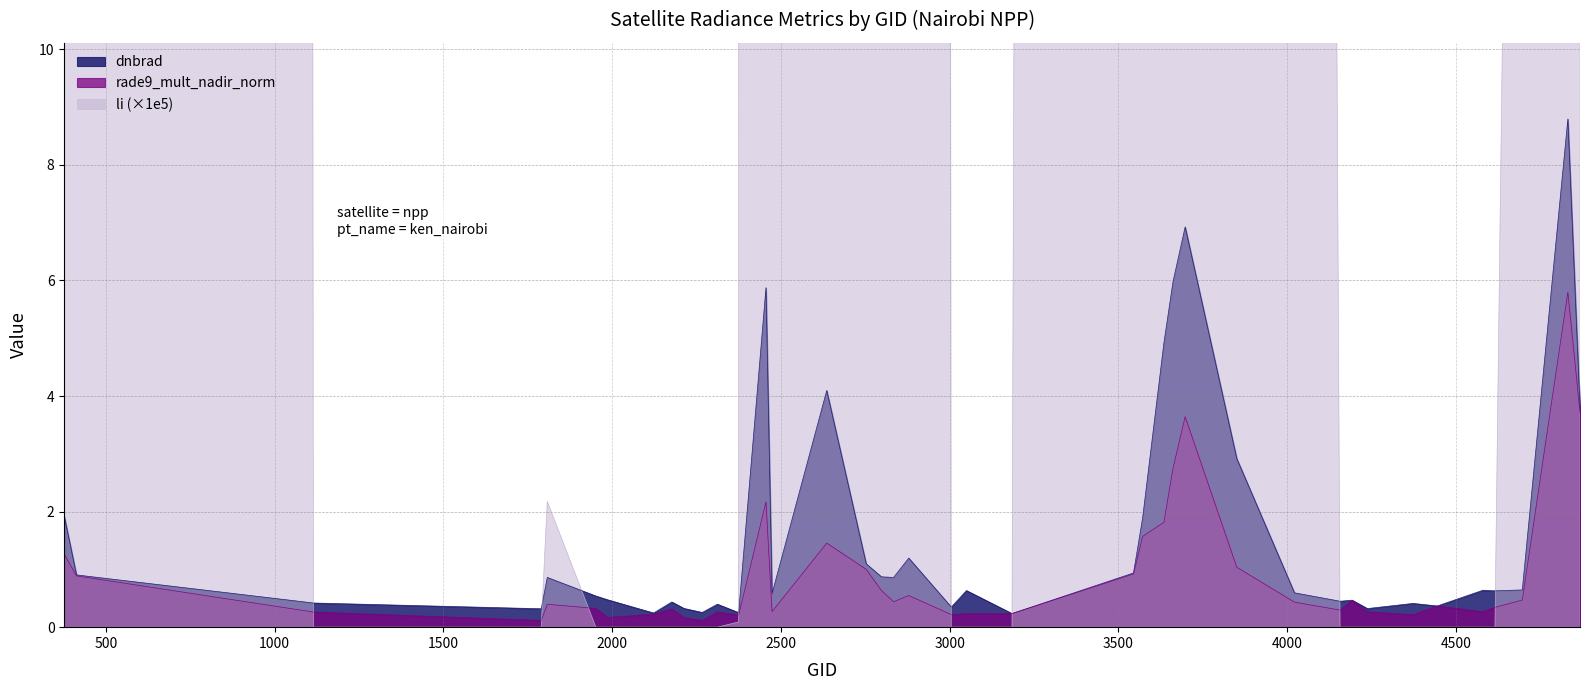

What is the maximum value for dnbrad?

8.8